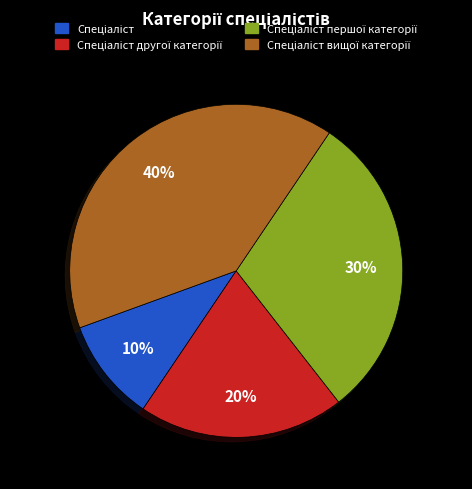

How many slices are in this pie chart?

4